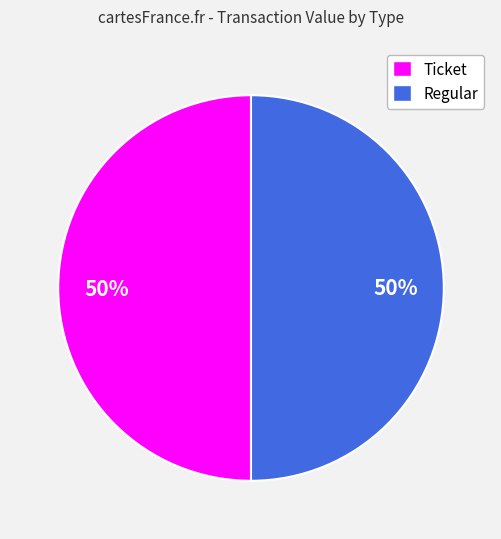

To the nearest percent, what percentage of the pie is Ticket?

50%